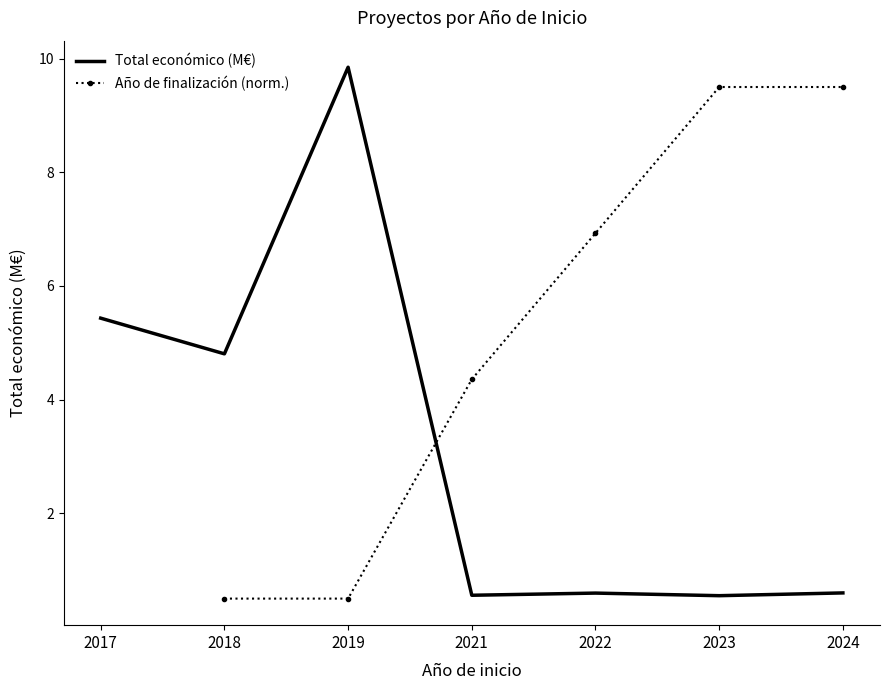

Which series changed the most between 2017 and 2019?

Total económico (M€)